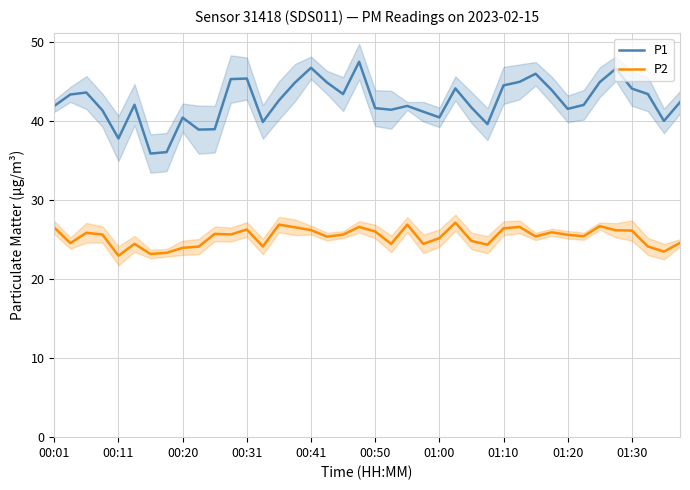

Between 29 and 30, which series saw the biggest shift?

P2